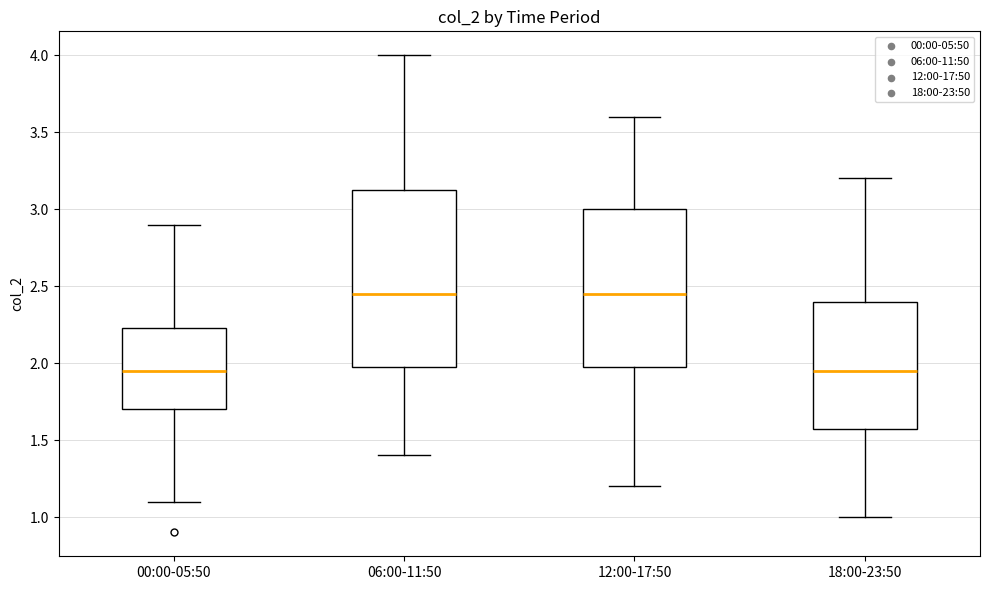

Reading left to right, read every box against the y-axis: the position of its median line, the range the box covers, and the ends of its whiskers. The values are not printed on the chart, so give them approximately, as read against the axis.

00:00-05:50: median 1.95, box 1.70 to 2.25, whiskers 1.10 to 2.90
06:00-11:50: median 2.45, box 2.00 to 3.15, whiskers 1.40 to 4.00
12:00-17:50: median 2.45, box 2.00 to 3.00, whiskers 1.20 to 3.60
18:00-23:50: median 1.95, box 1.60 to 2.40, whiskers 1.00 to 3.20